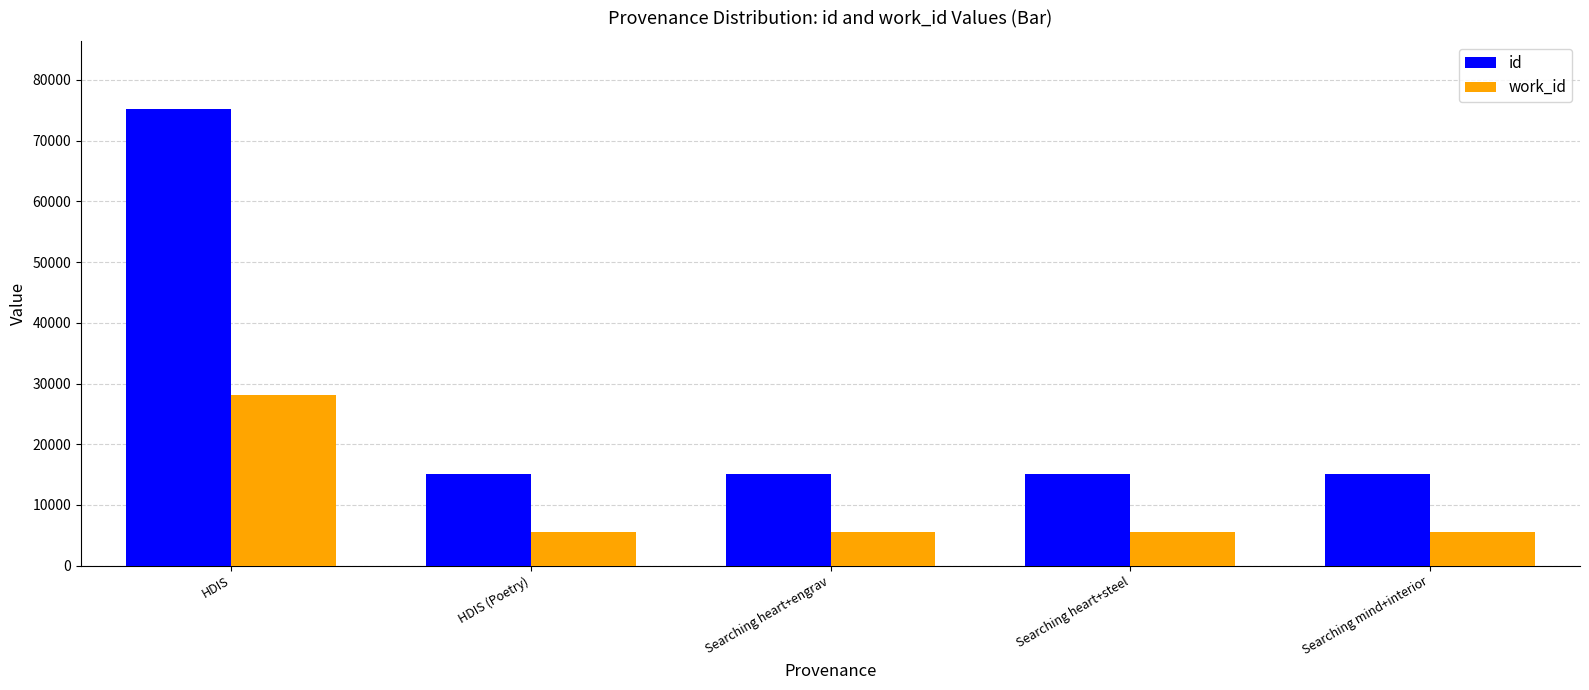

Which series has the largest range (max minus min)?

id